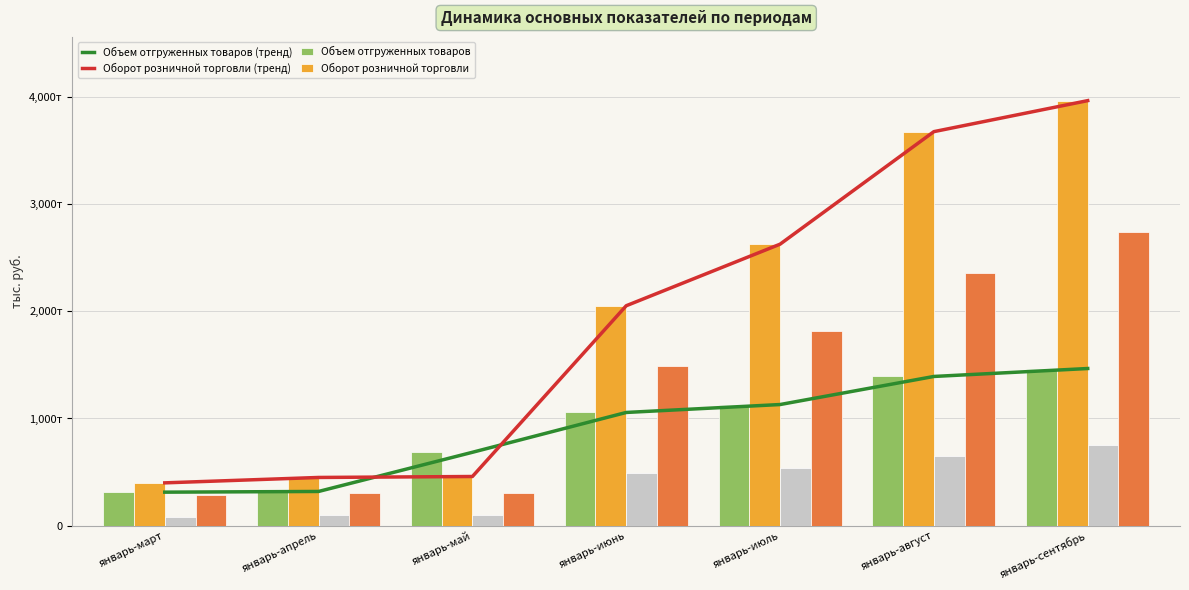

What is the sum of all Оборот розничной торговли values?

13633703.2